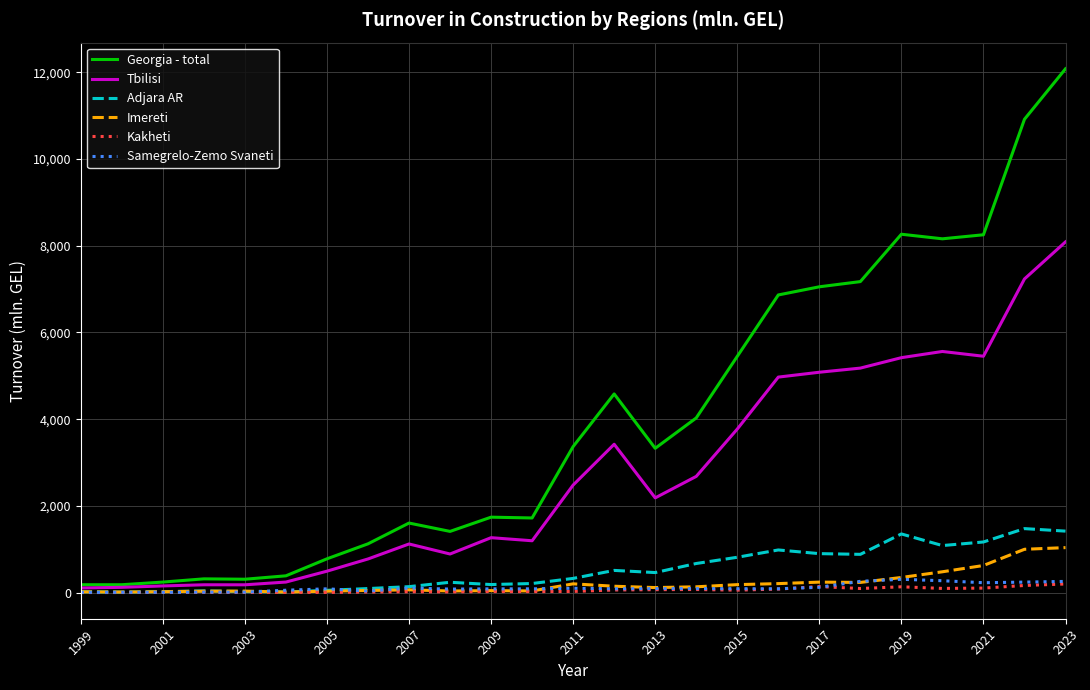

Which series has the largest range (max minus min)?

Georgia - total